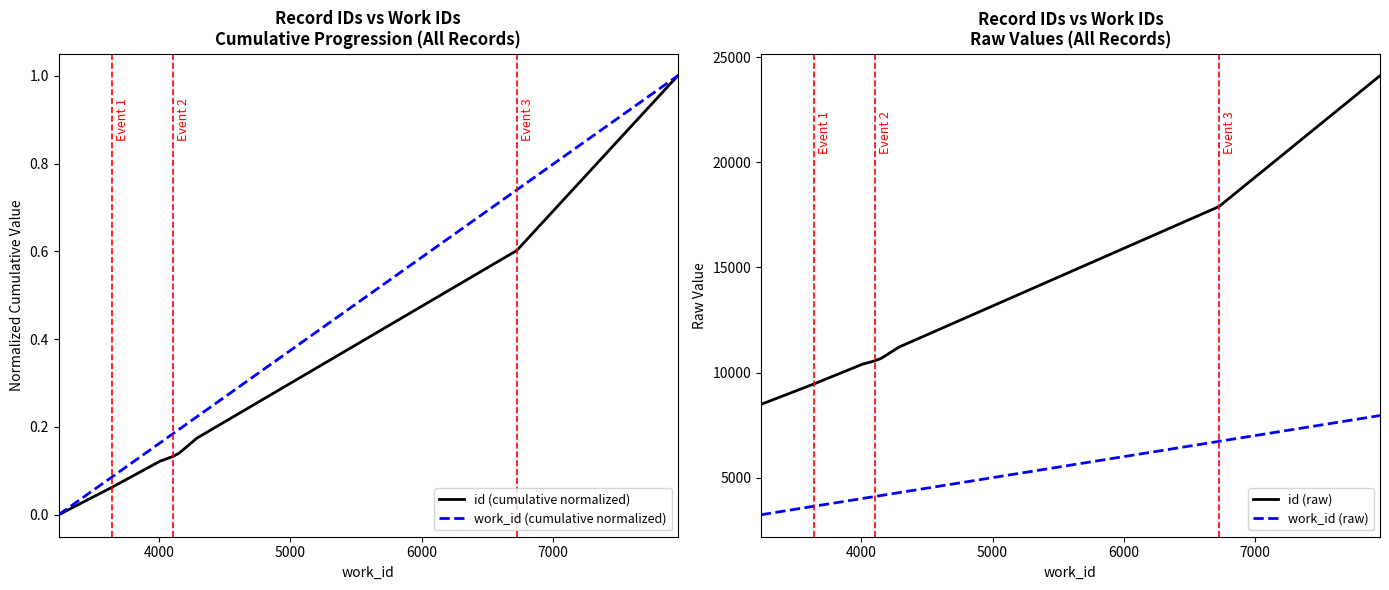

What is the highest value of the id (cumulative normalized) series?

1.0